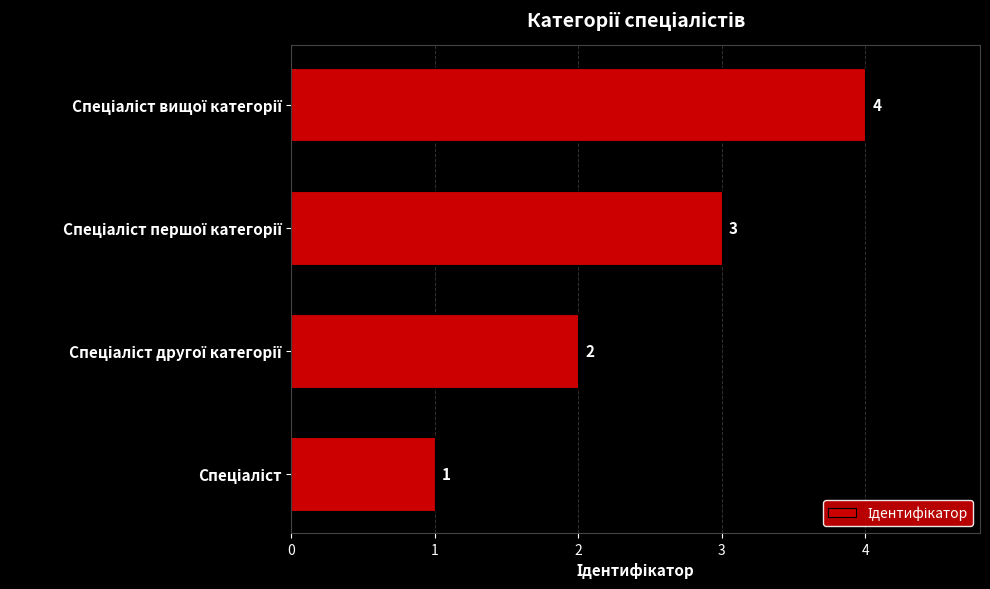

Count the values in the range 2 to 4.

3